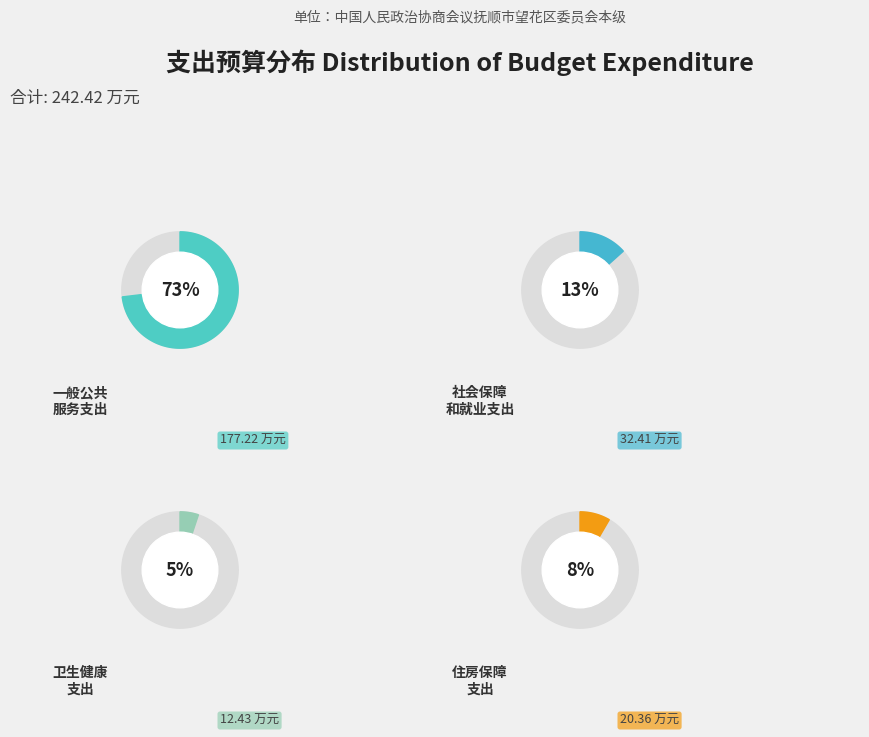

To the nearest percent, what is the difference between the largest and smallest slice percentages?

68%